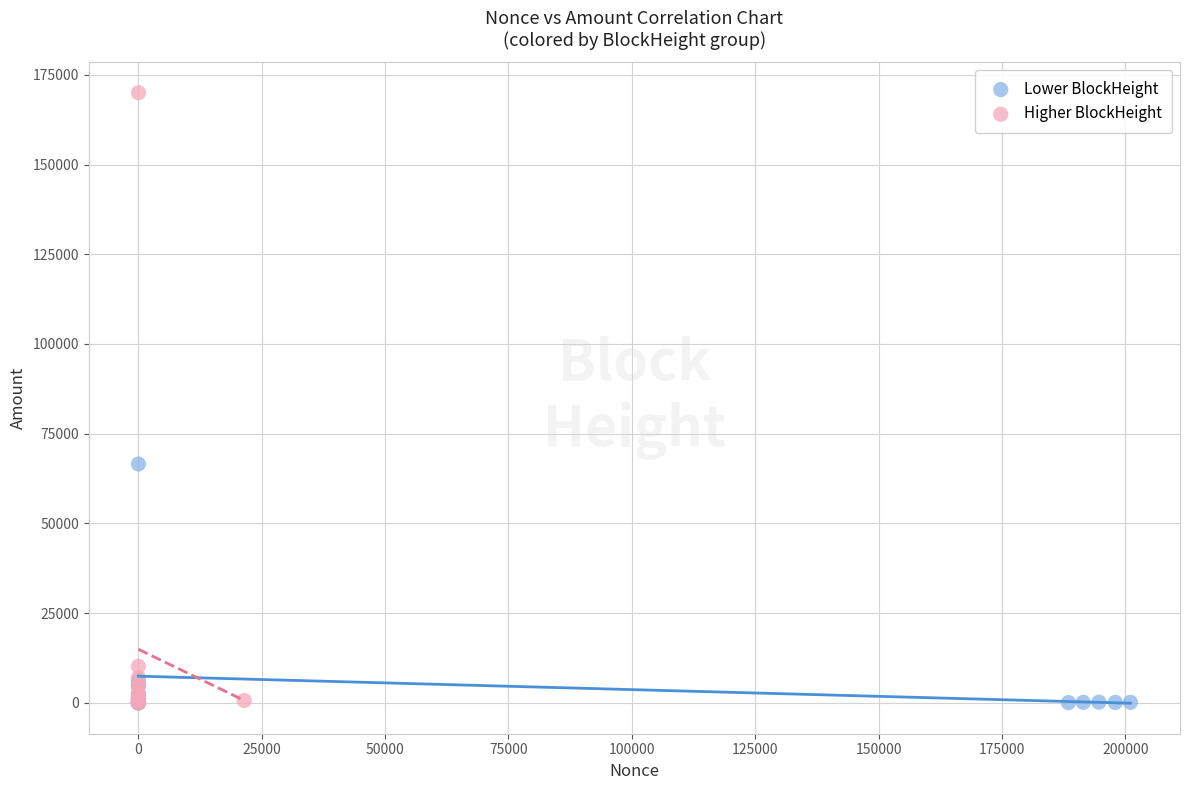

Which series reaches the maximum Y coordinate?

Higher BlockHeight